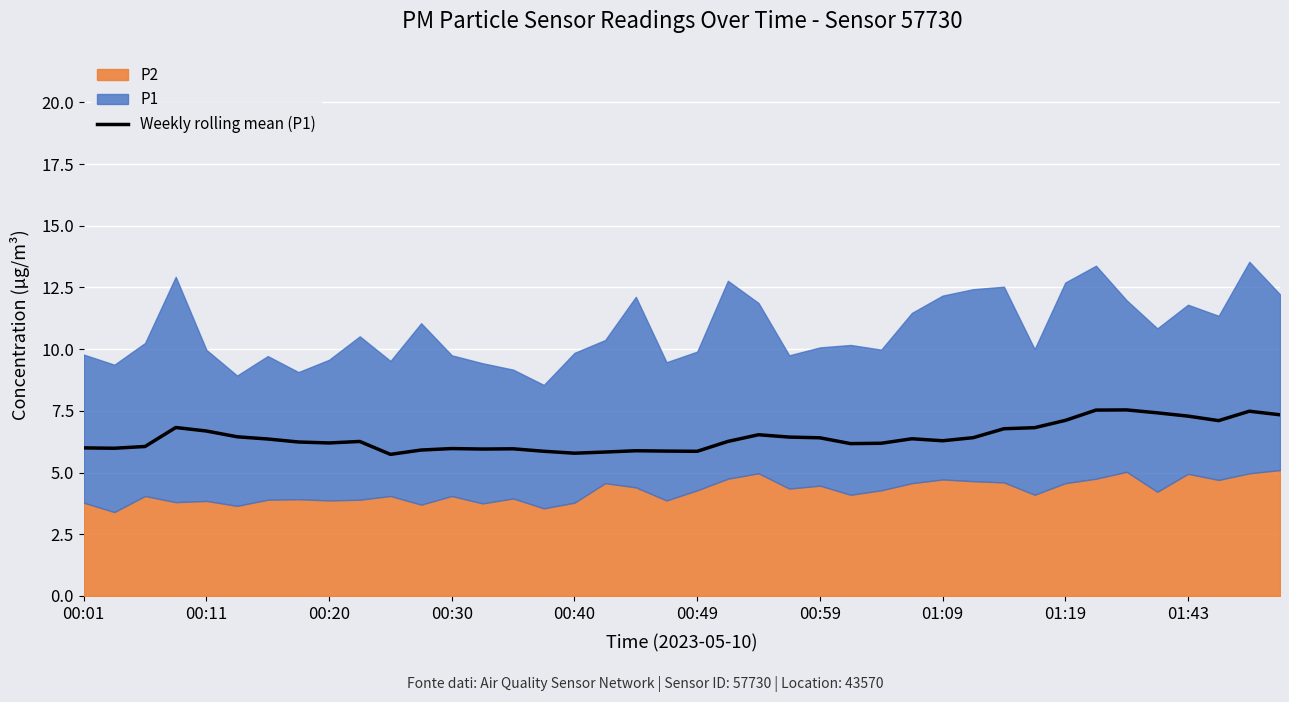

What is the sum of all values?

257.2